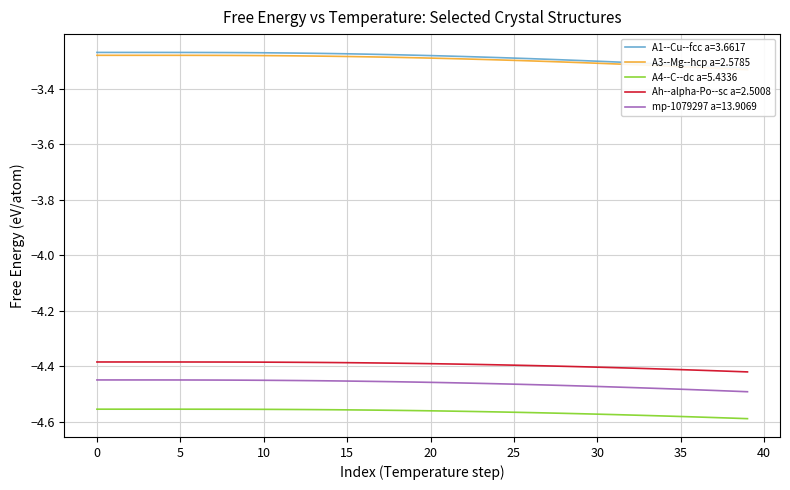

What are all the series names shown in the legend?

A1--Cu--fcc a=3.6617, A3--Mg--hcp a=2.5785, A4--C--dc a=5.4336, Ah--alpha-Po--sc a=2.5008, mp-1079297 a=13.9069